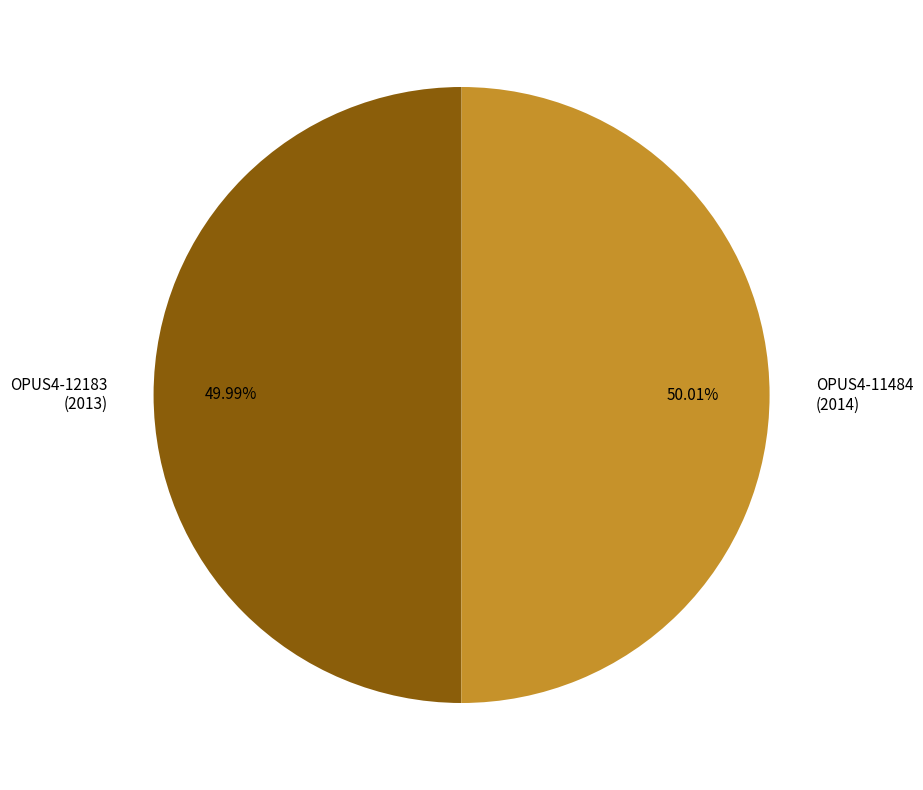

What percentage is the OPUS4-12183 slice, to the nearest percent?

50%